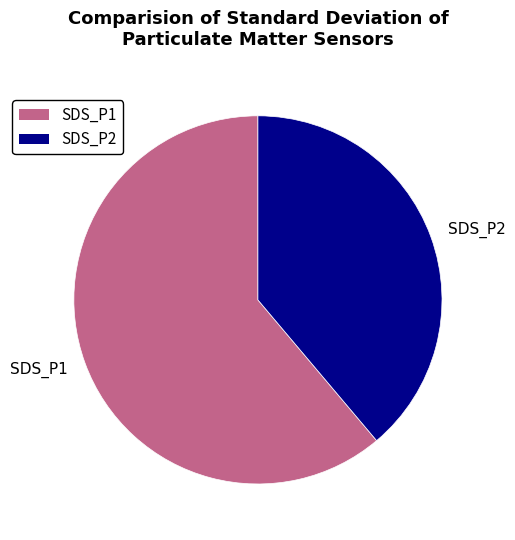

Which slice is the largest?

SDS_P1